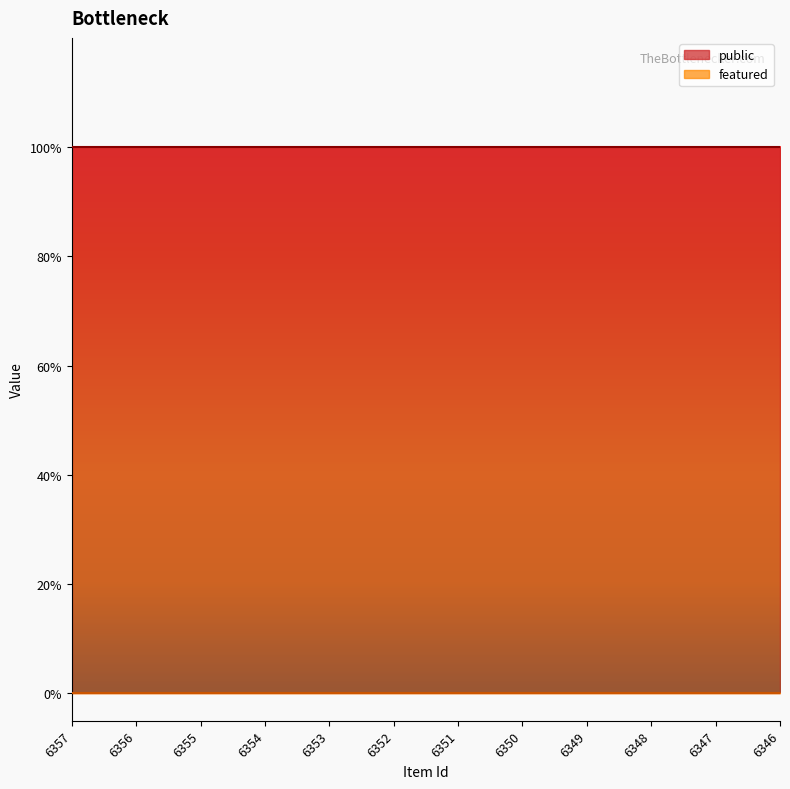

Does the chart display data point markers on the line(s)?

No